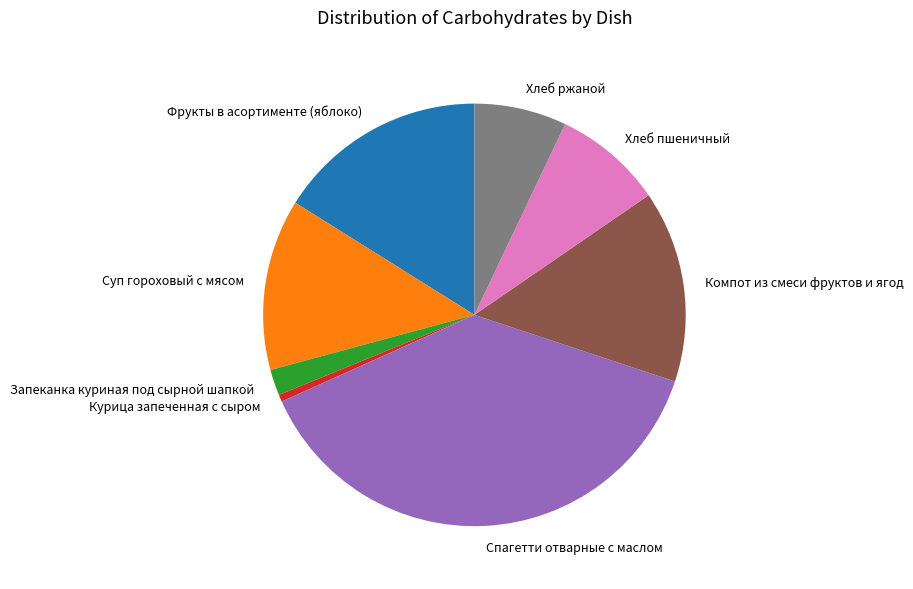

Rank the categories by value from highest to lowest.

Спагетти отварные с маслом, Фрукты в асортименте (яблоко), Компот из смеси фруктов и ягод, Суп гороховый с мясом, Хлеб пшеничный, Хлеб ржаной, Запеканка куриная под сырной шапкой, Курица запеченная с сыром